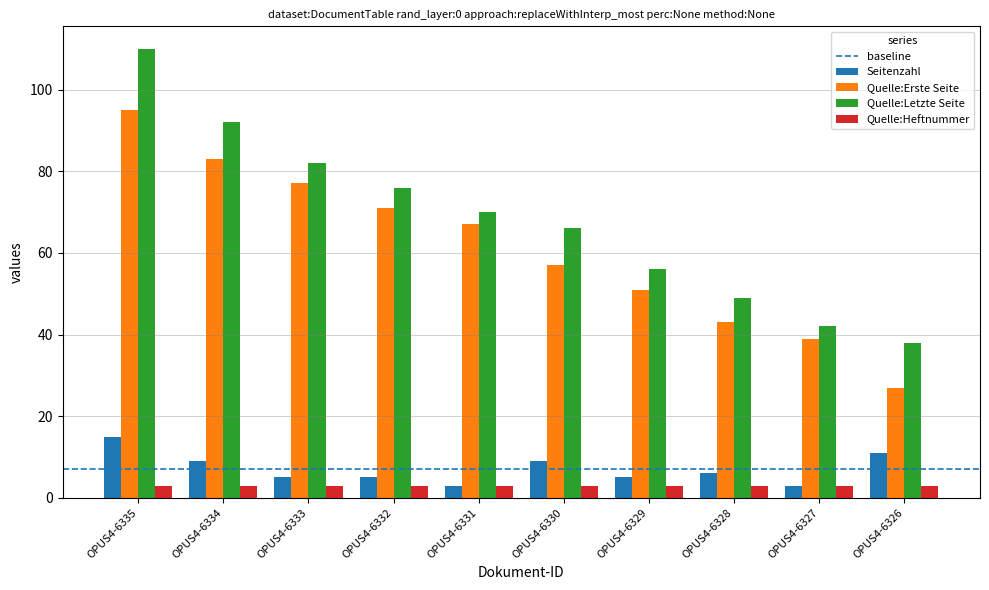

Which series changed the most between OPUS4-6331 and OPUS4-6329?

Quelle:Erste Seite